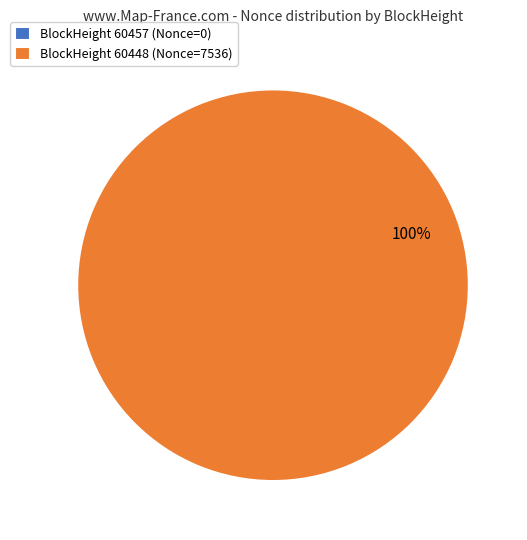

To the nearest percent, what percentage of the pie is BlockHeight 60448 (Nonce=7536)?

100%